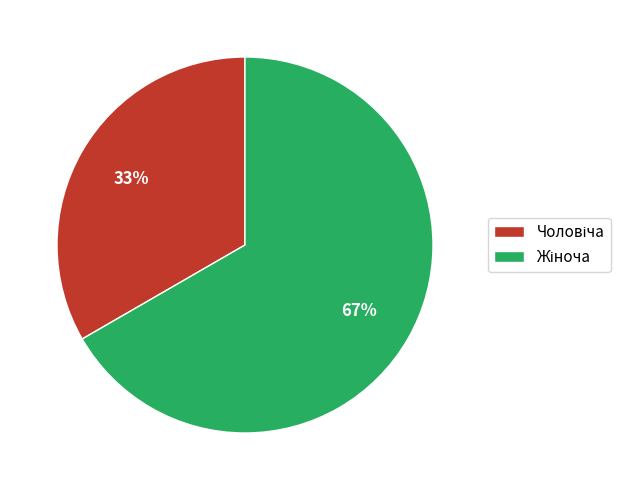

Is there a majority slice in this chart?

Yes